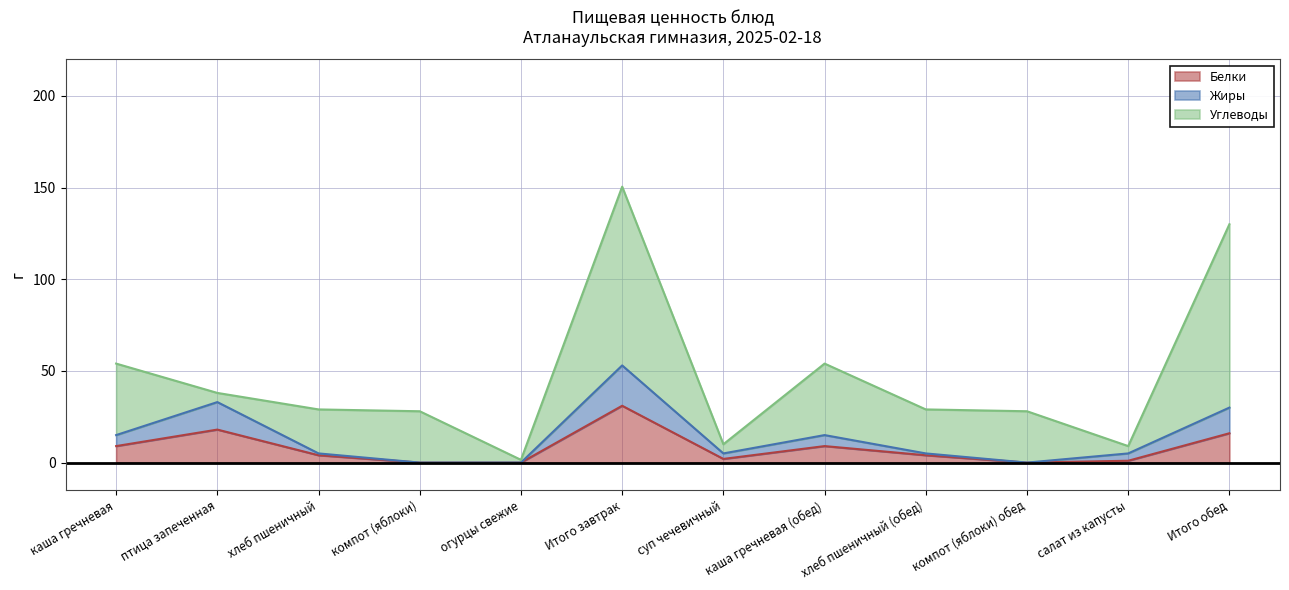

What are all the series names shown in the legend?

Белки, Жиры, Углеводы